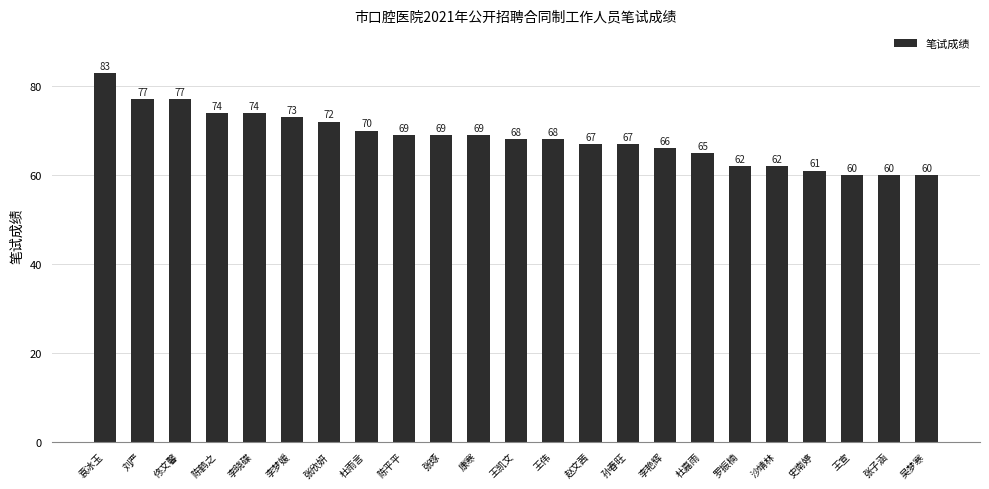

What is the maximum value shown in the chart?

83